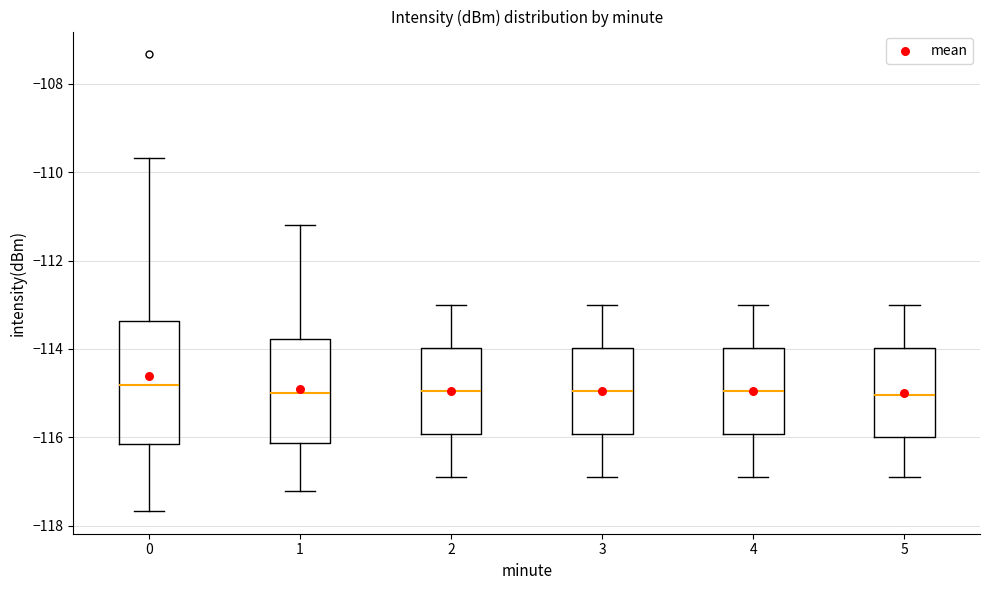

Reading left to right, read every box against the y-axis: the position of its median line, the range the box covers, and the ends of its whiskers. The values are not printed on the chart, so give them approximately, as read against the axis.

0: median -114.8, box -116.2 to -113.4, whiskers -117.6 to -109.6
1: median -115.0, box -116.2 to -113.8, whiskers -117.2 to -111.2
2: median -115.0, box -116.0 to -114.0, whiskers -116.8 to -113.0
3: median -115.0, box -116.0 to -114.0, whiskers -116.8 to -113.0
4: median -115.0, box -116.0 to -114.0, whiskers -116.8 to -113.0
5: median -115.0, box -116.0 to -114.0, whiskers -116.8 to -113.0